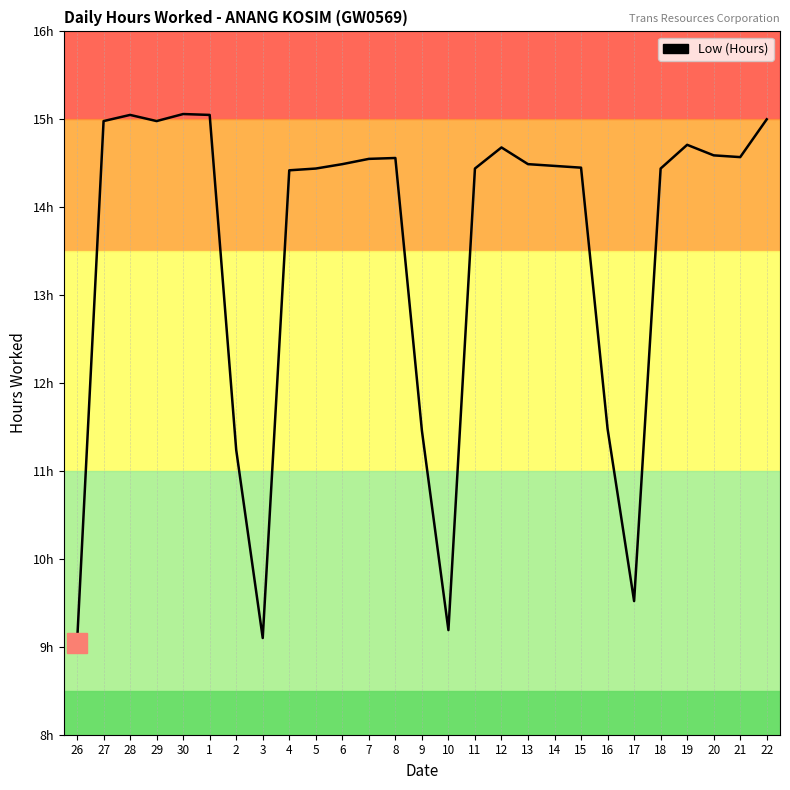

What is the change in value from 7 to 10?

-5.4